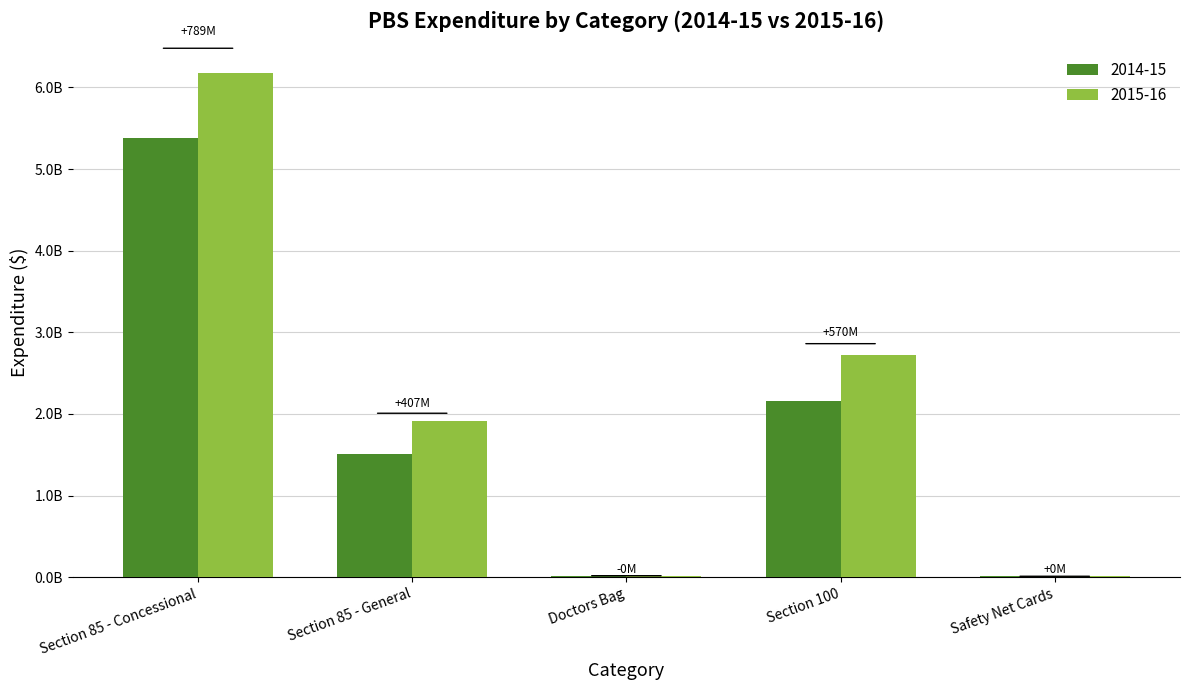

Are the bars horizontal?

No